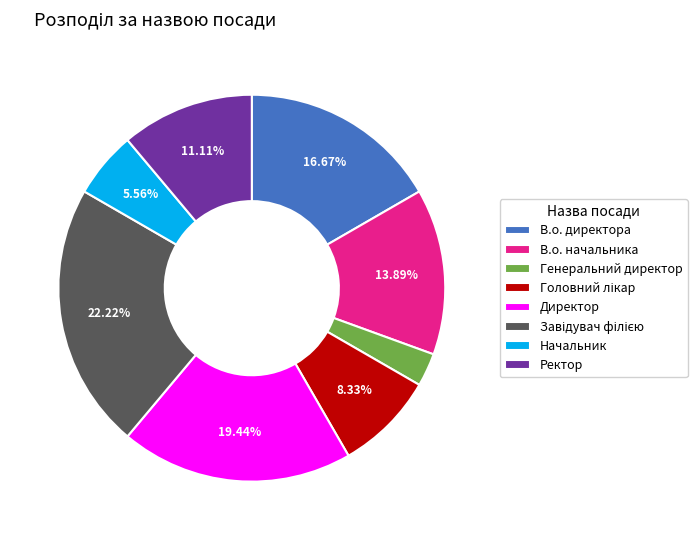

To the nearest percent, what percentage of the pie is Начальник?

6%